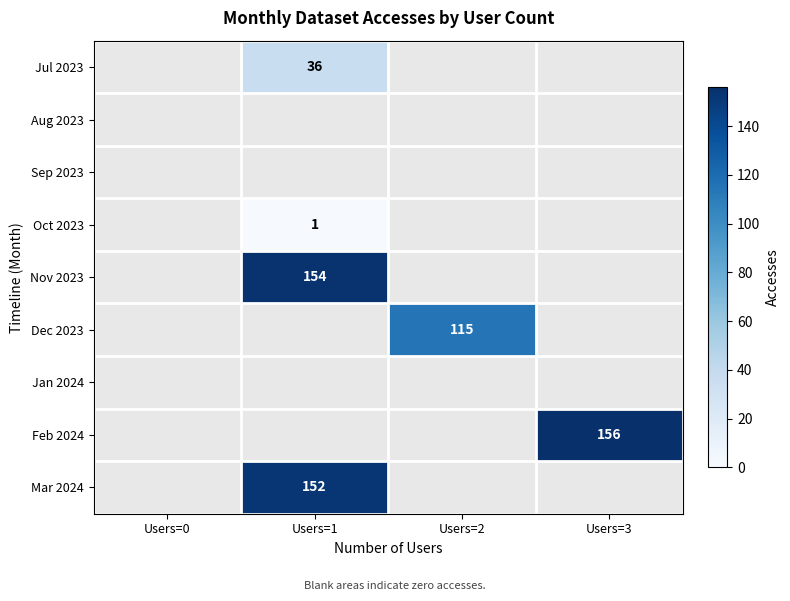

Which has a higher value, Users=3 or Users=0?

Users=3